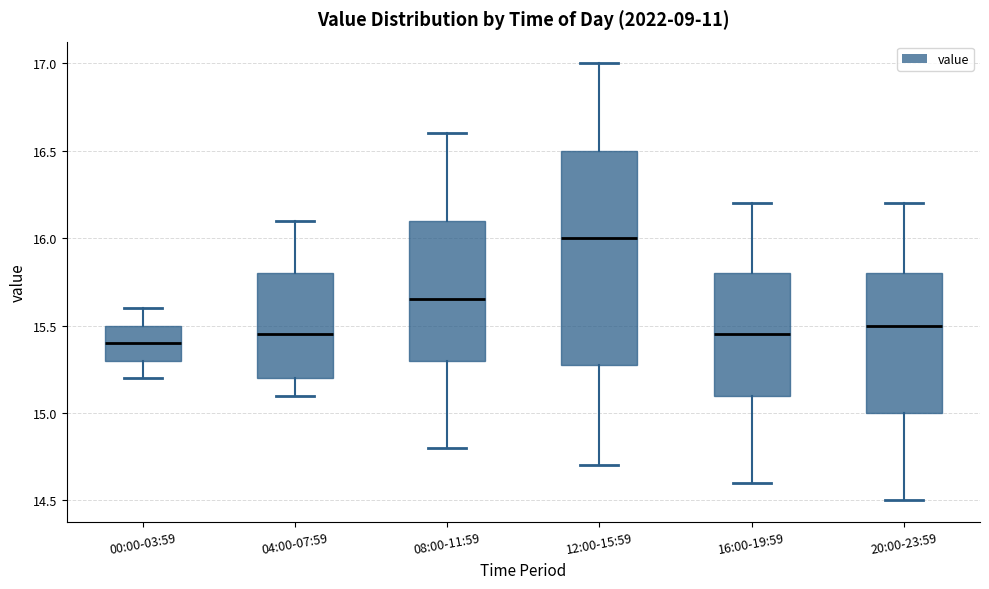

Reading left to right, read every box against the y-axis: the position of its median line, the range the box covers, and the ends of its whiskers. The values are not printed on the chart, so give them approximately, as read against the axis.

00:00-03:59: median 15.40, box 15.30 to 15.50, whiskers 15.20 to 15.60
04:00-07:59: median 15.45, box 15.20 to 15.80, whiskers 15.10 to 16.10
08:00-11:59: median 15.65, box 15.30 to 16.10, whiskers 14.80 to 16.60
12:00-15:59: median 16.00, box 15.30 to 16.50, whiskers 14.70 to 17.00
16:00-19:59: median 15.45, box 15.10 to 15.80, whiskers 14.60 to 16.20
20:00-23:59: median 15.50, box 15.00 to 15.80, whiskers 14.50 to 16.20